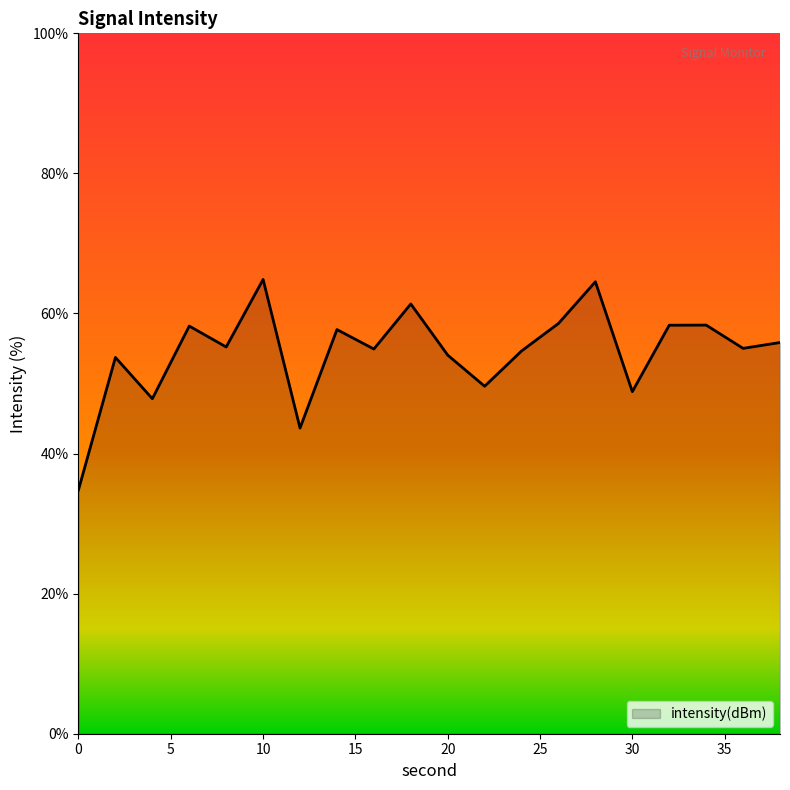

What is the smallest value displayed?

34.8